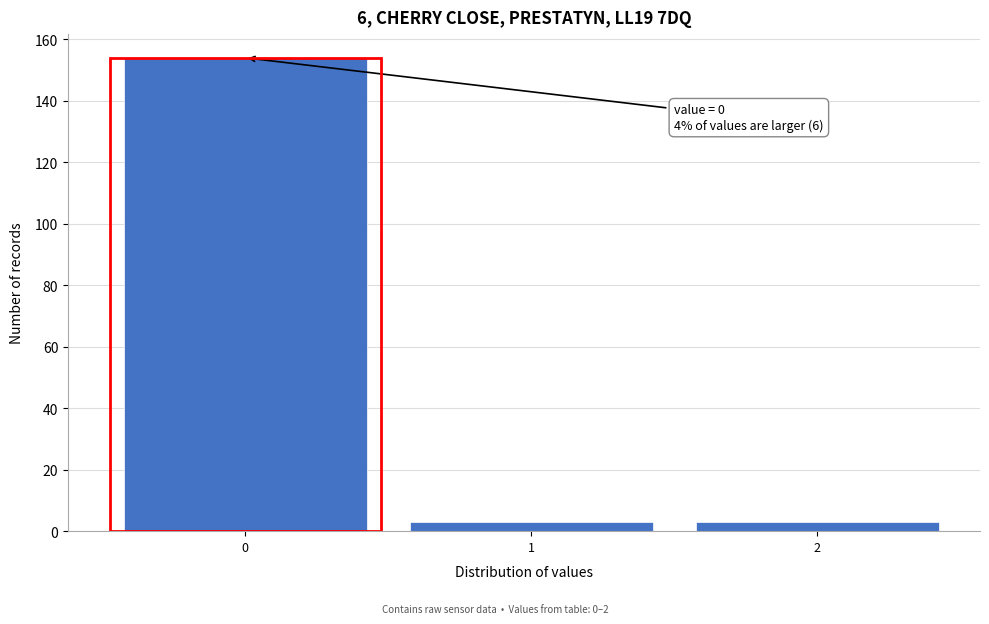

Reading left to right, what are all the values shown in this chart?

0=154	1=3	2=3